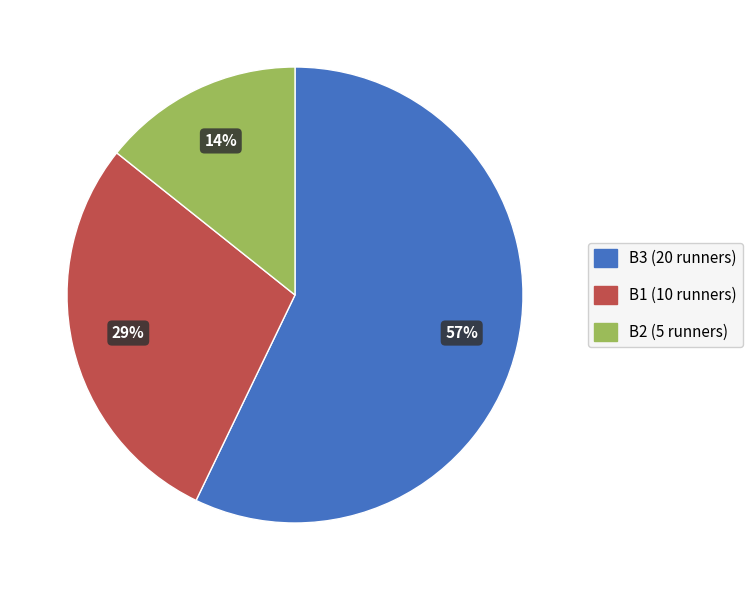

Do B1 and B2 together represent more than half of the pie?

No